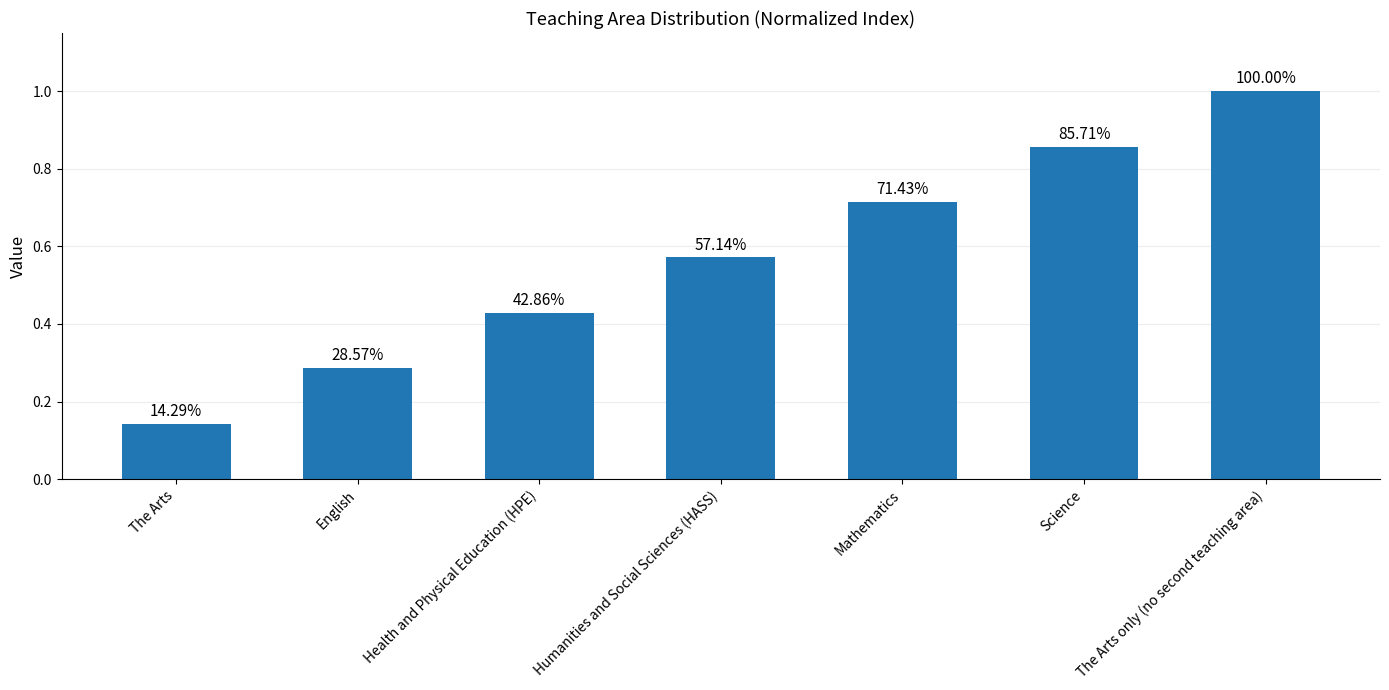

What is the difference between the maximum and minimum values?

0.9